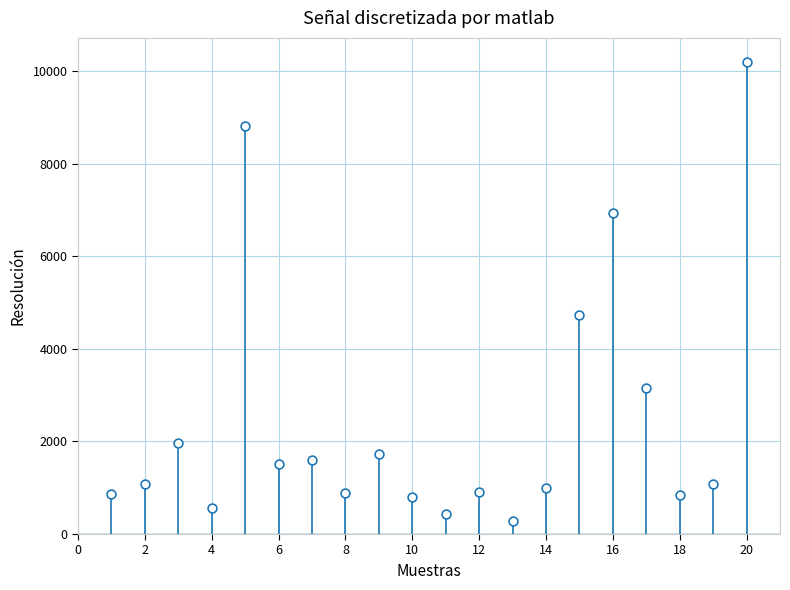

What Y value in the scatter plot is closest to 5237?

4732.0